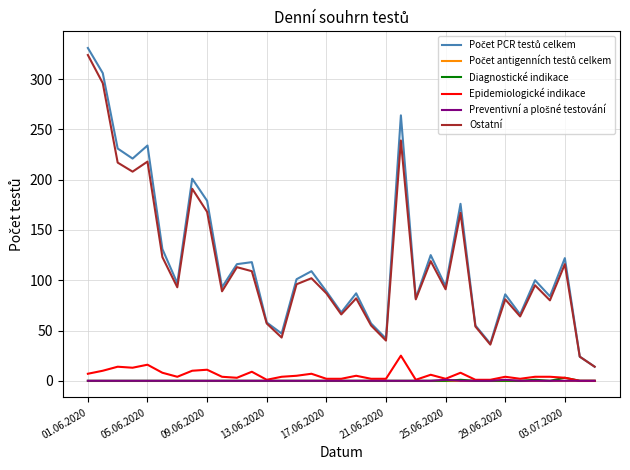

How many lines are shown in the chart?

6